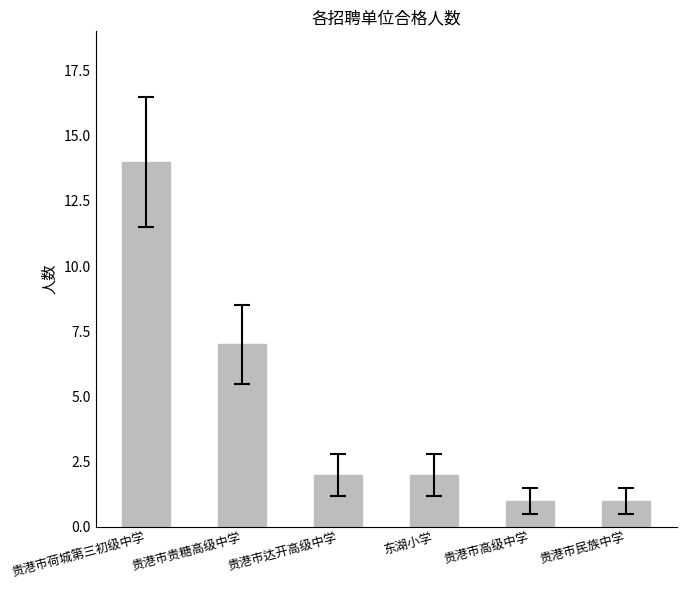

Are the bars horizontal?

No